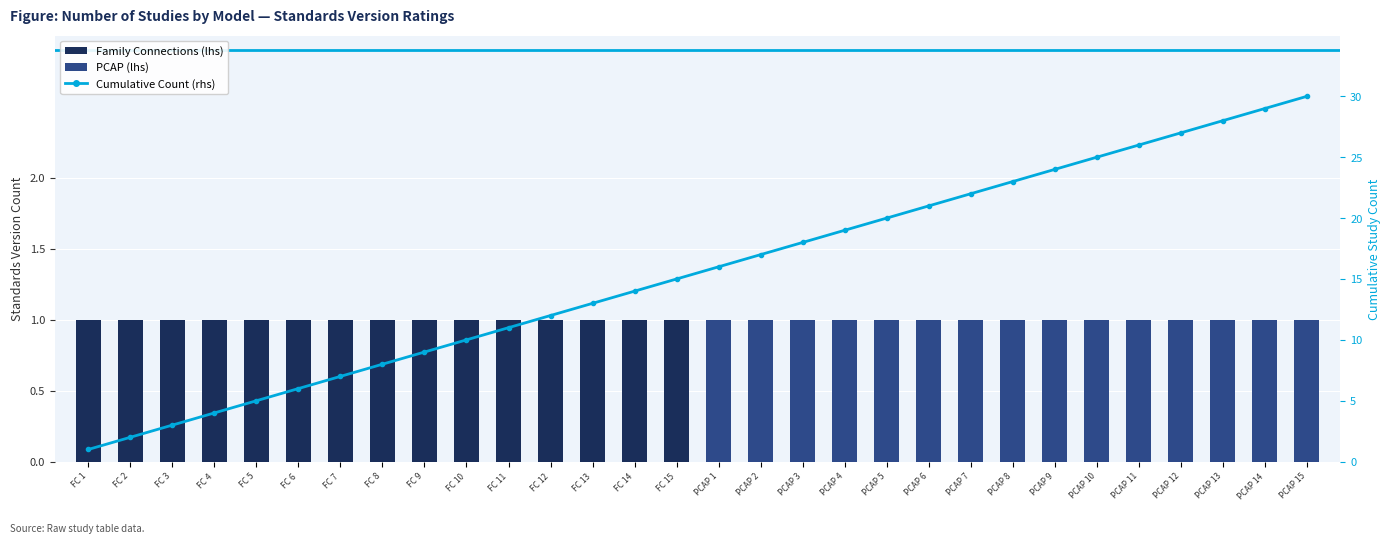

Reading left to right, what are all the values shown in this chart?

Standards Version (lhs): FC 1=1	FC 2=1	FC 3=1	FC 4=1	FC 5=1	FC 6=1	FC 7=1	FC 8=1	FC 9=1	FC 10=1	FC 11=1	FC 12=1	FC 13=1	FC 14=1	FC 15=1	PCAP 1=1	PCAP 2=1	PCAP 3=1	PCAP 4=1	PCAP 5=1	PCAP 6=1	PCAP 7=1	PCAP 8=1	PCAP 9=1	PCAP 10=1	PCAP 11=1	PCAP 12=1	PCAP 13=1	PCAP 14=1	PCAP 15=1
Cumulative Count (rhs): FC 1=1	FC 2=2	FC 3=3	FC 4=4	FC 5=5	FC 6=6	FC 7=7	FC 8=8	FC 9=9	FC 10=10	FC 11=11	FC 12=12	FC 13=13	FC 14=14	FC 15=15	PCAP 1=16	PCAP 2=17	PCAP 3=18	PCAP 4=19	PCAP 5=20	PCAP 6=21	PCAP 7=22	PCAP 8=23	PCAP 9=24	PCAP 10=25	PCAP 11=26	PCAP 12=27	PCAP 13=28	PCAP 14=29	PCAP 15=30